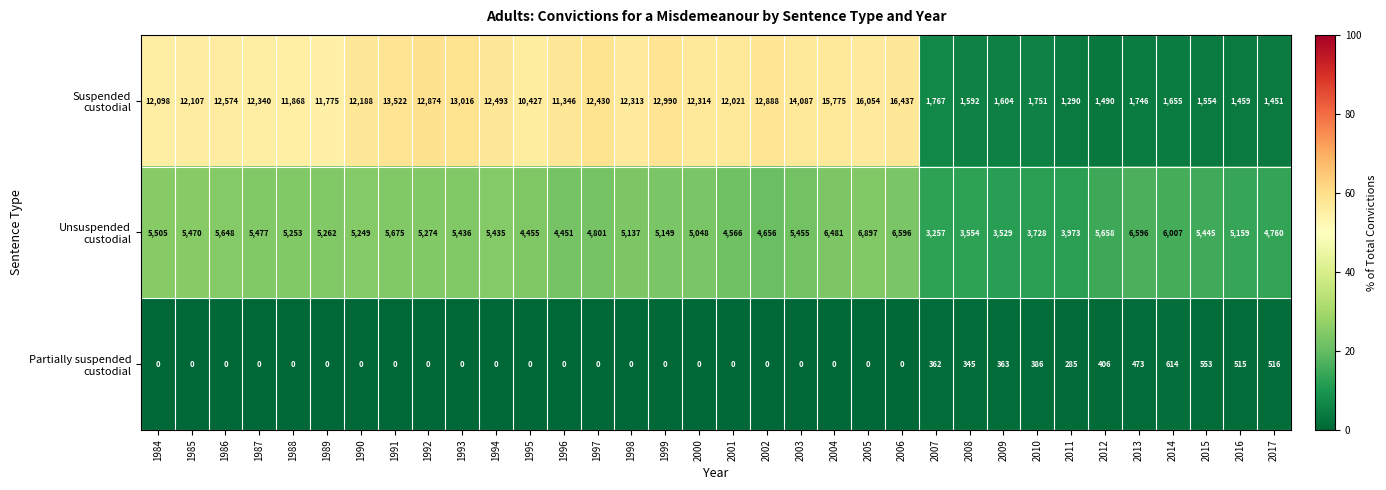

Which category has the highest value across all series?

2006